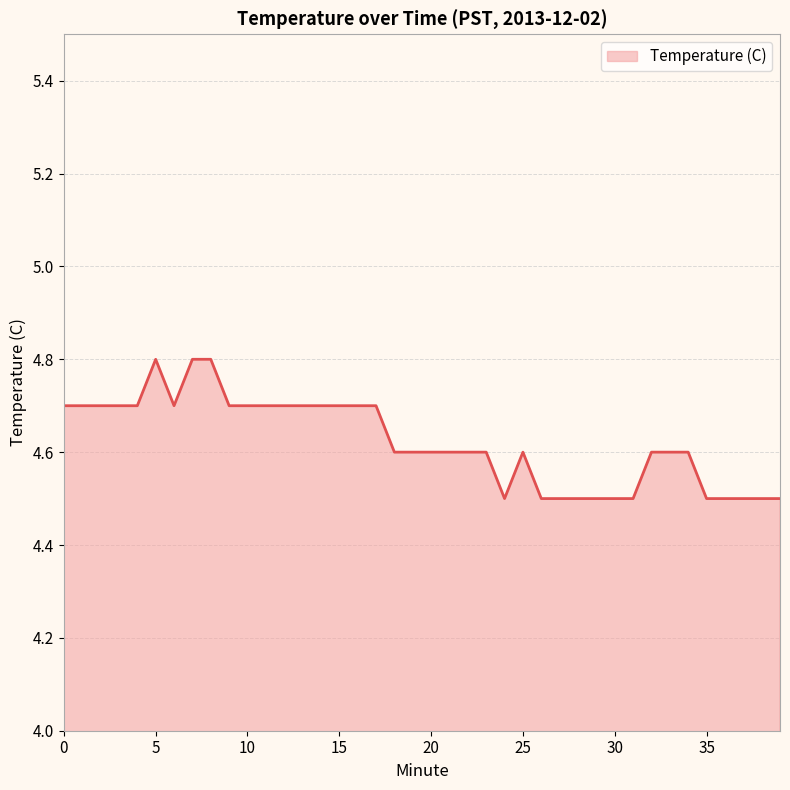

What is the difference between the maximum and minimum values?

0.3